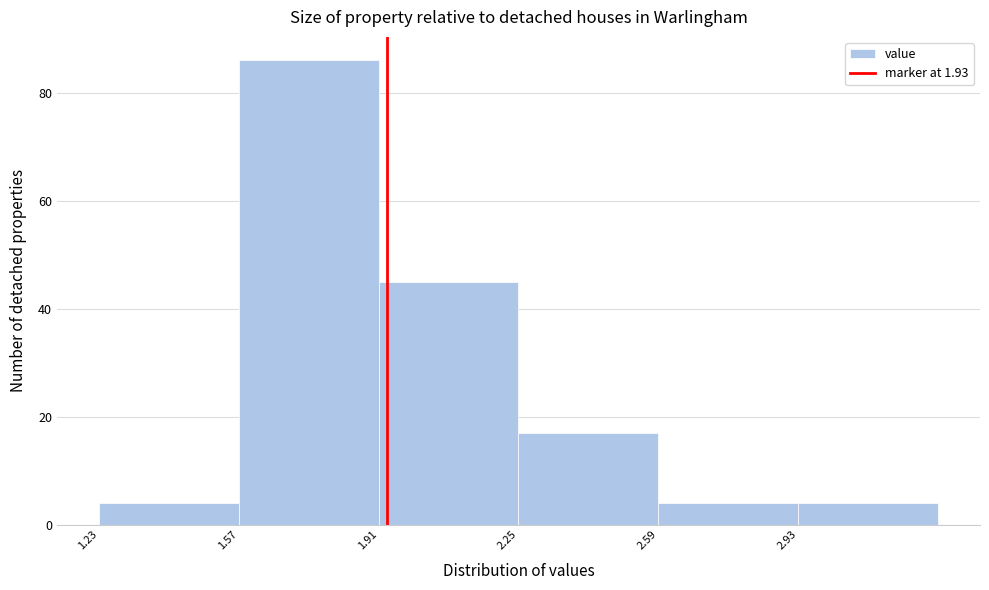

How tall is the bar that spans 1.57 to 1.91 on the x-axis? Neither the bar edges nor the heights are printed on the chart, so give them approximately, as read against the axes.

86